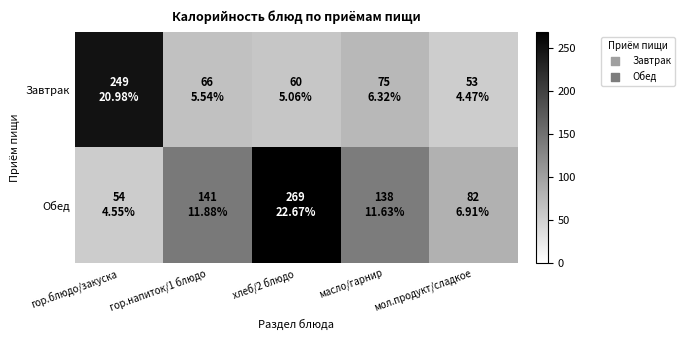

Reading left to right, list all the values displayed in this chart.

Завтрак: гор.блюдо/закуска=249.0	гор.напиток/1 блюдо=65.7	хлеб/2 блюдо=60.0	масло/гарнир=75.0	мол.продукт/сладкое=53.0
Обед: гор.блюдо/закуска=54.0	гор.напиток/1 блюдо=141.0	хлеб/2 блюдо=269.0	масло/гарнир=138.0	мол.продукт/сладкое=82.0